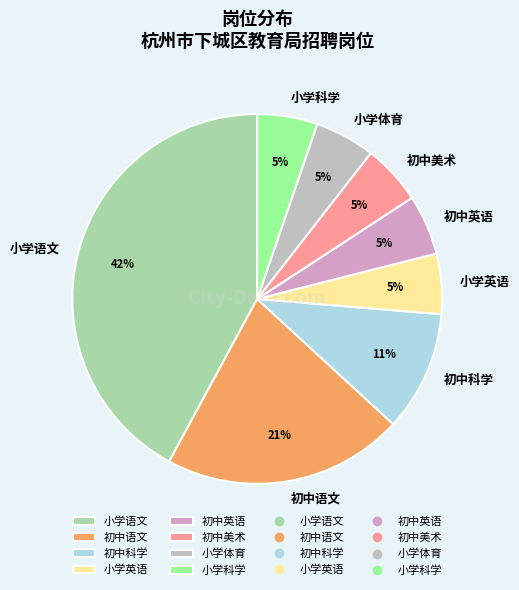

Which slice is the largest?

小学语文